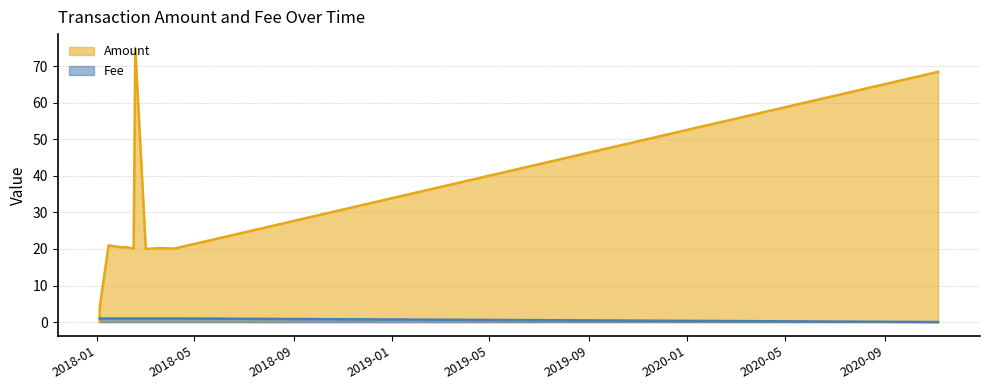

How many lines are shown in the chart?

2